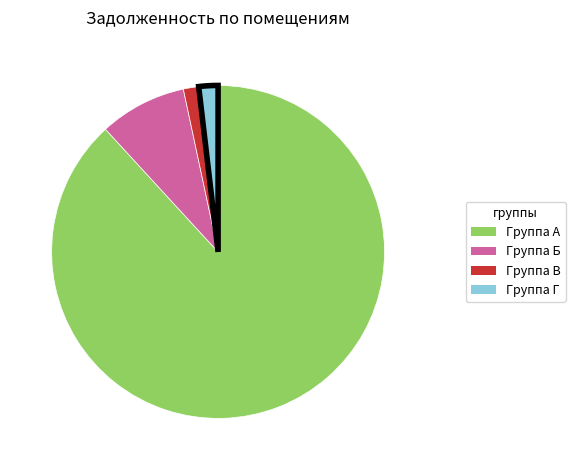

True or false: Группа Б accounts for 1% of the total.

False